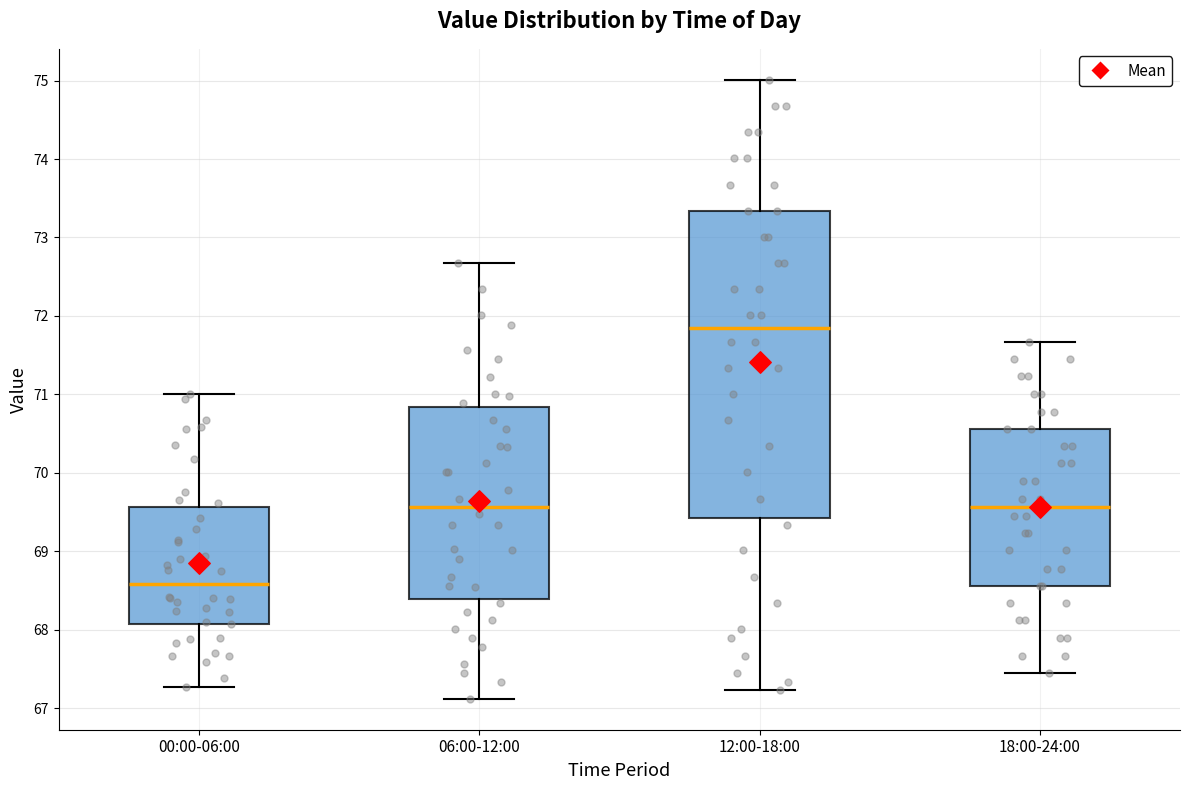

Which box has the highest median line?

12:00-18:00